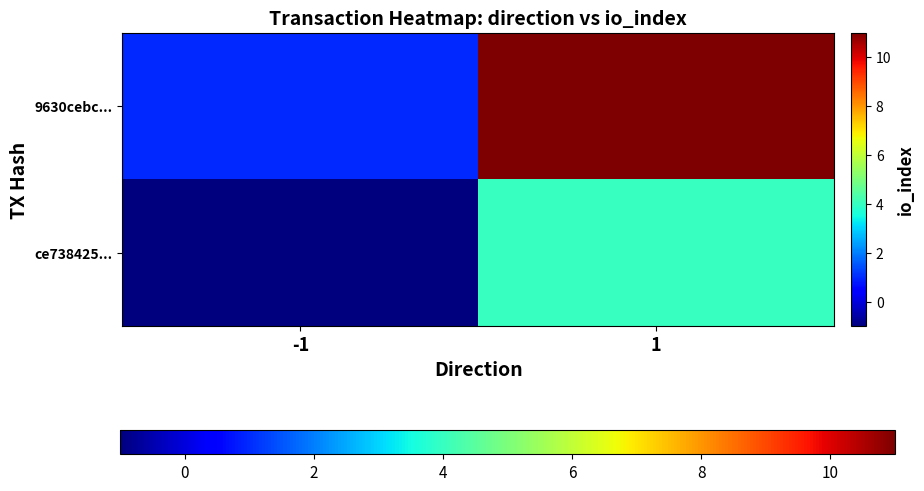

At how many categories does at least one series exceed 4?

1